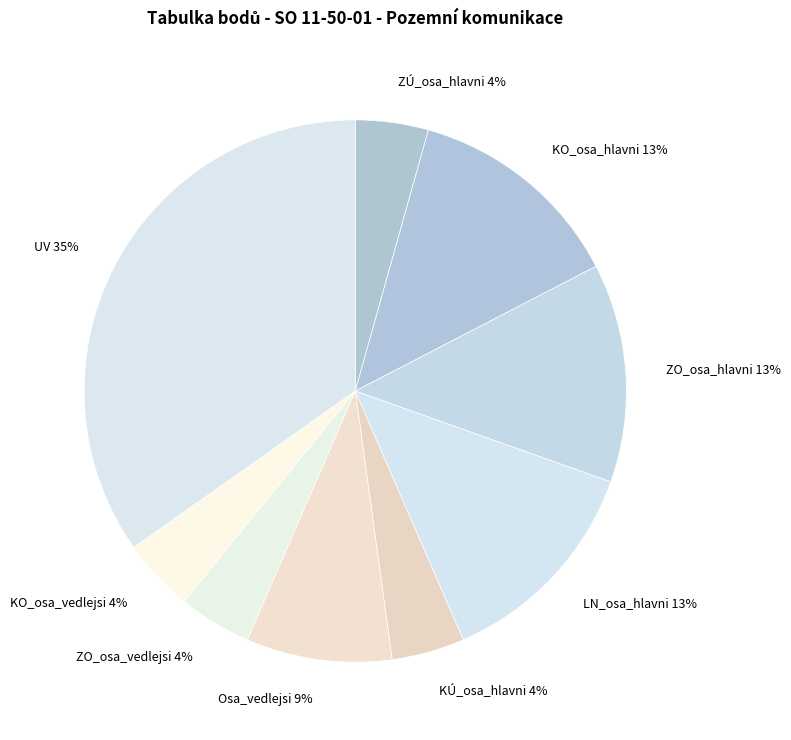

To the nearest percent, what is the average slice percentage?

11%